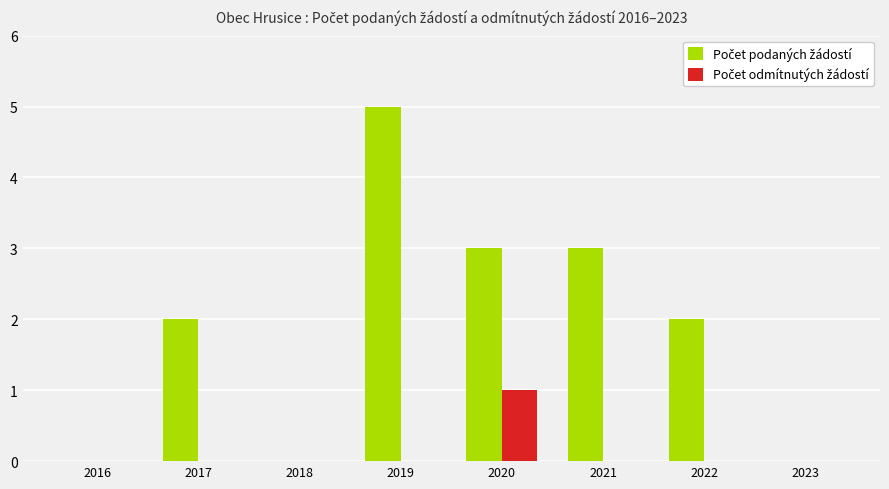

Which label corresponds to the largest value in the chart?

2019